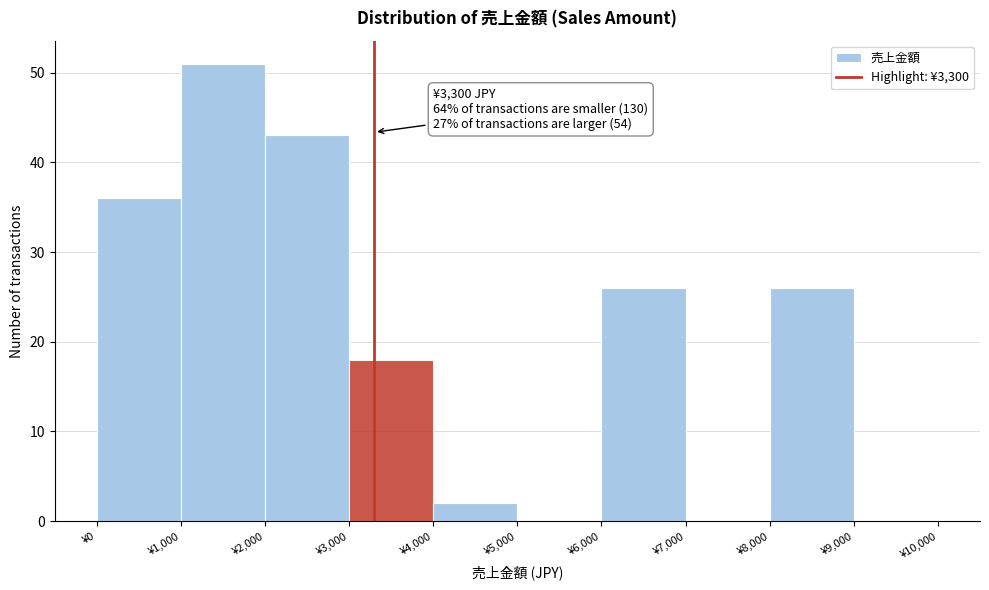

Over which range of the x-axis is the bar tallest?

1000 to 2000